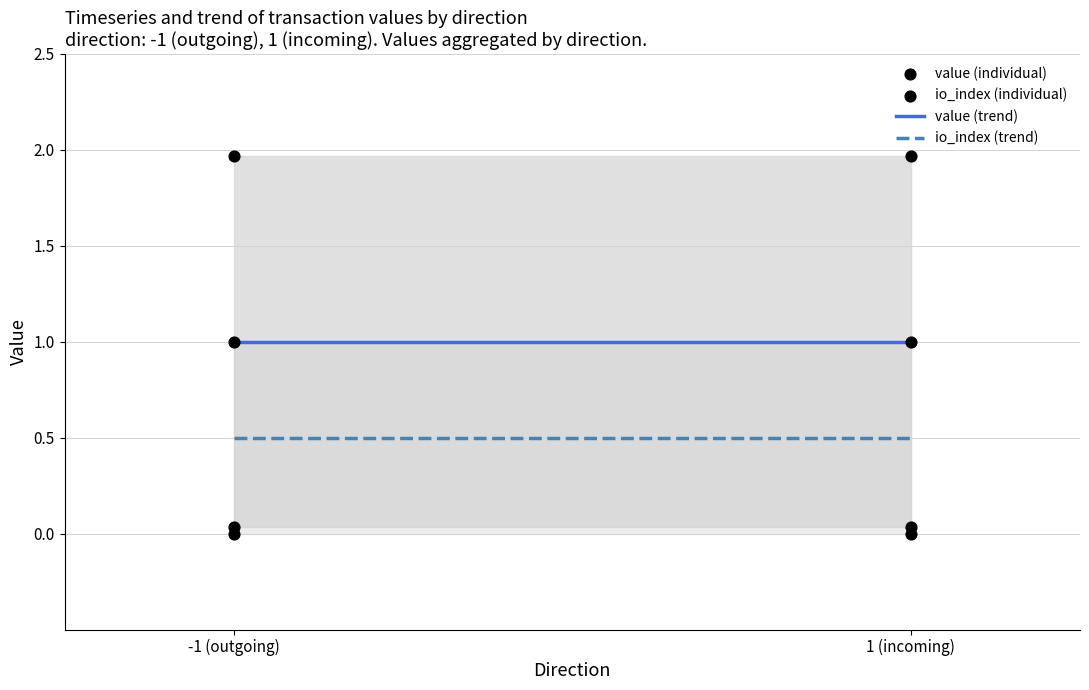

Which series reaches the minimum Y coordinate?

value